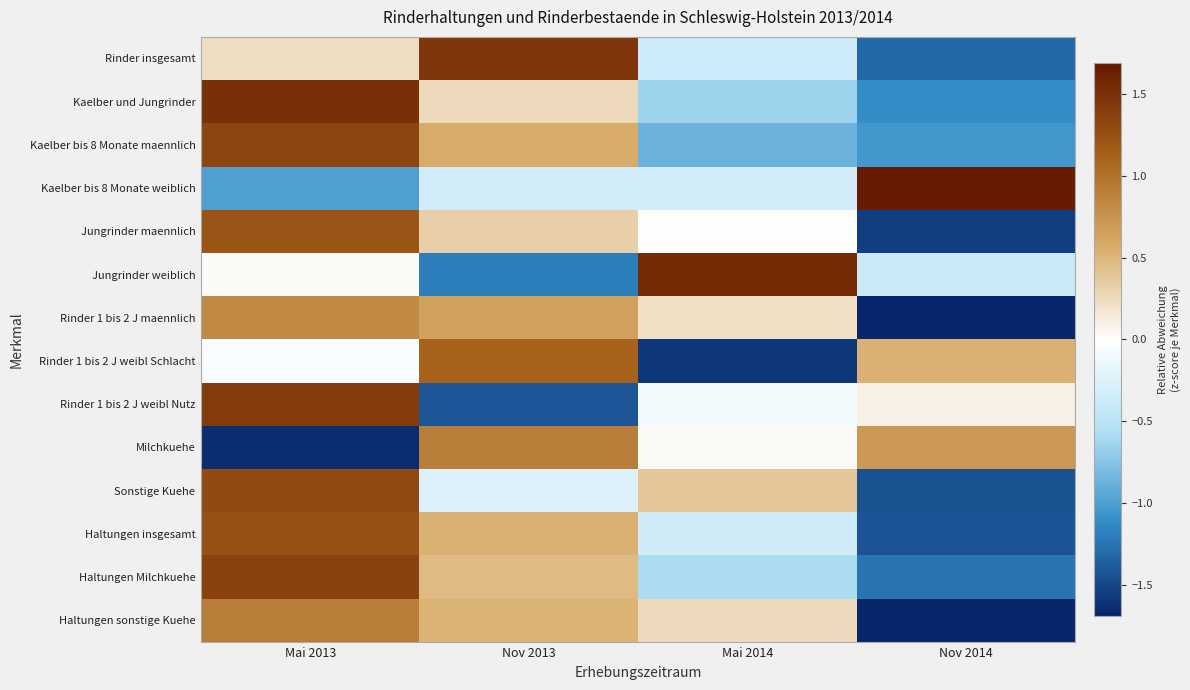

What is the total value across all series at Mai 2014?

-2.4